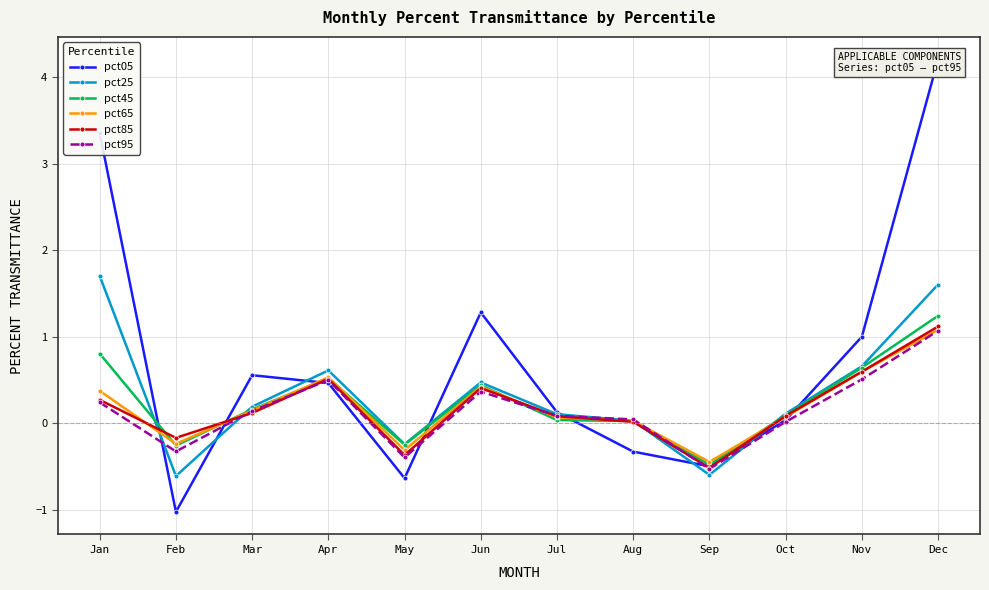

Rank the series at Mar from lowest to highest value.

pct85, pct95, pct65, pct45, pct25, pct05